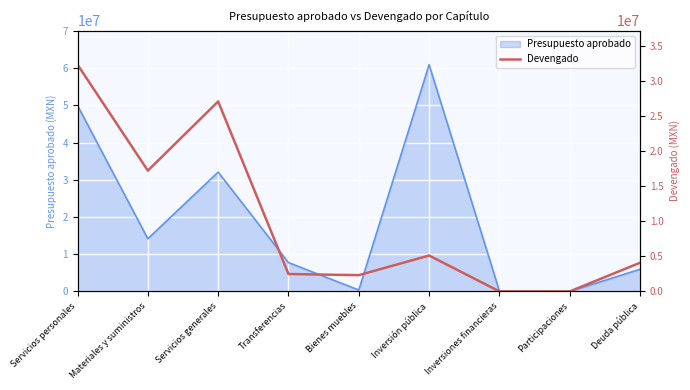

What is the difference between the maximum and minimum values?

32288205.1